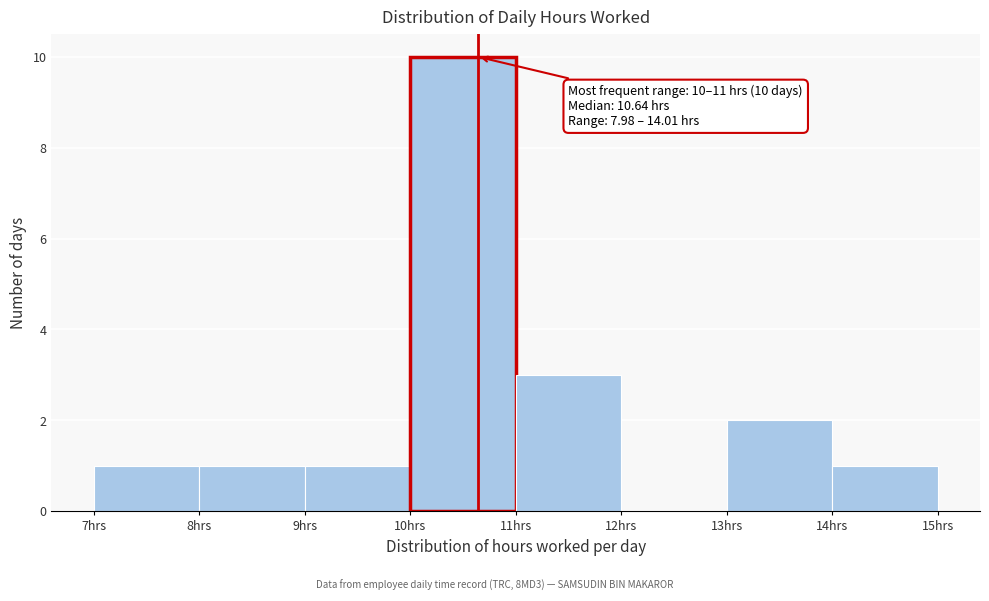

Over which range of the x-axis is the bar tallest?

10 to 11